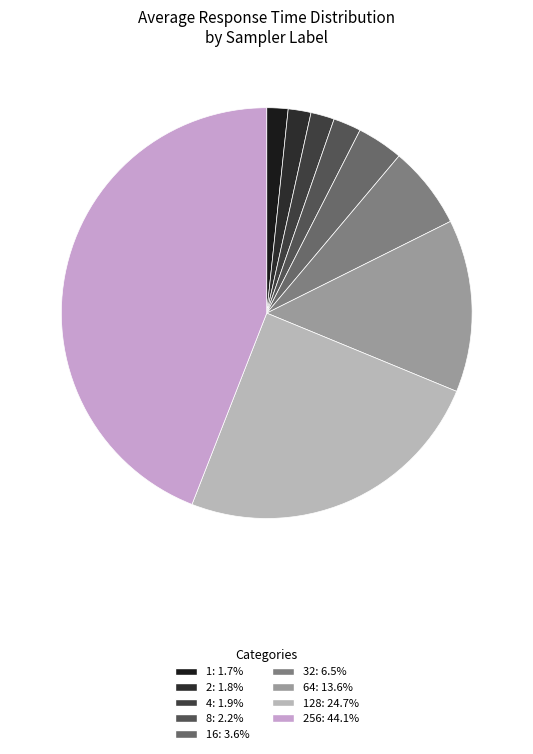

How many segments does this pie chart have?

9